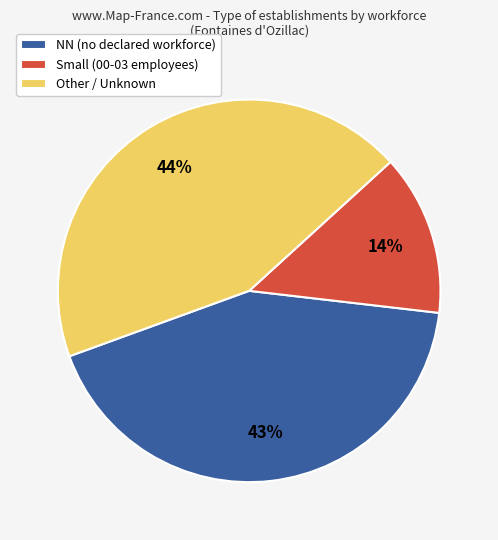

To the nearest percent, what is the combined percentage of NN (no declared workforce) and Other / Unknown?

86%